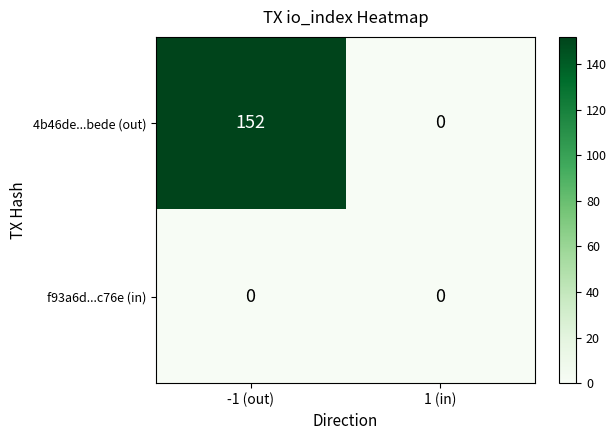

The value of f93a6d...c76e (in) at -1 (out) is 0. True or false?

True